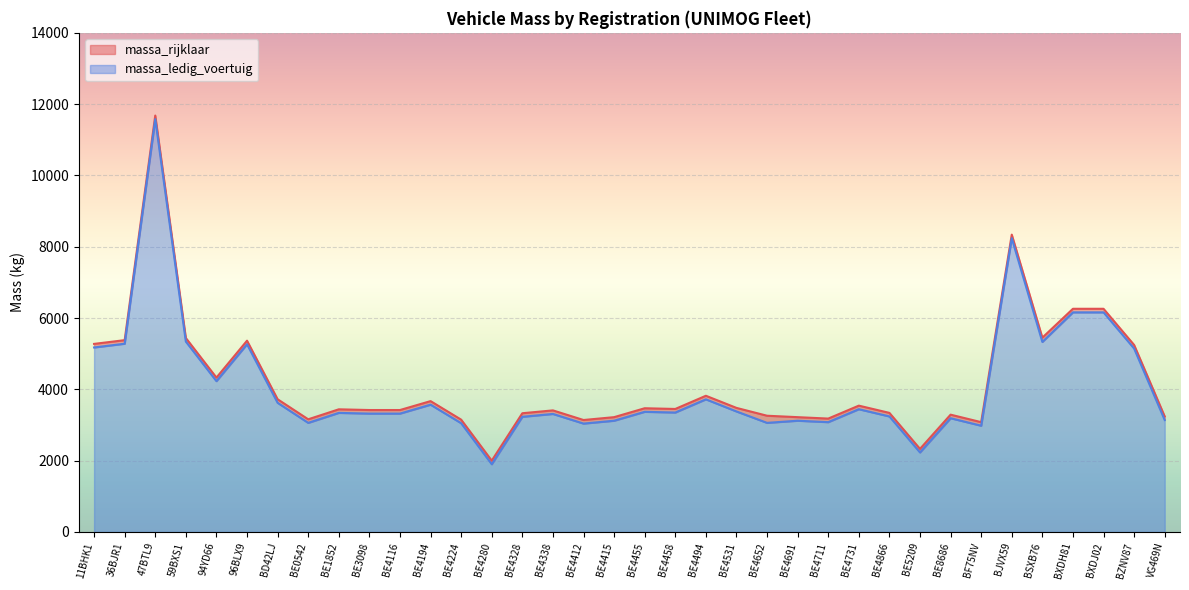

Which label corresponds to the smallest value in the chart?

BE4280